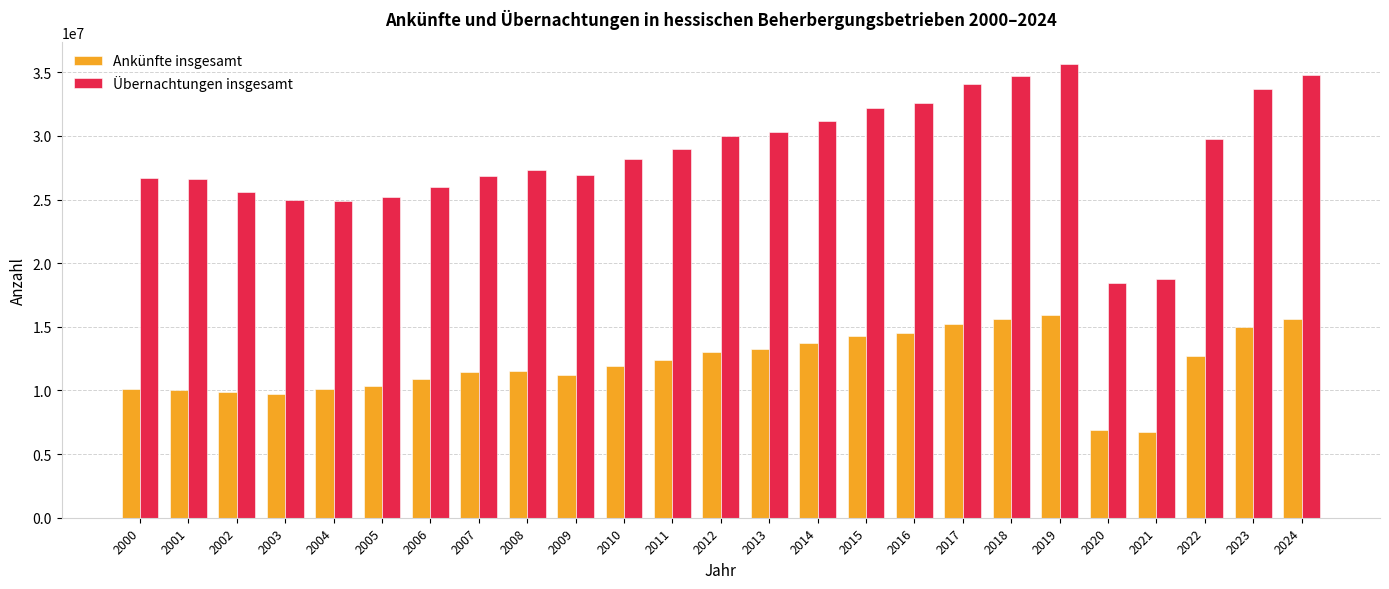

What is the difference between the second highest and minimum values in the Ankünfte insgesamt series?

8860189